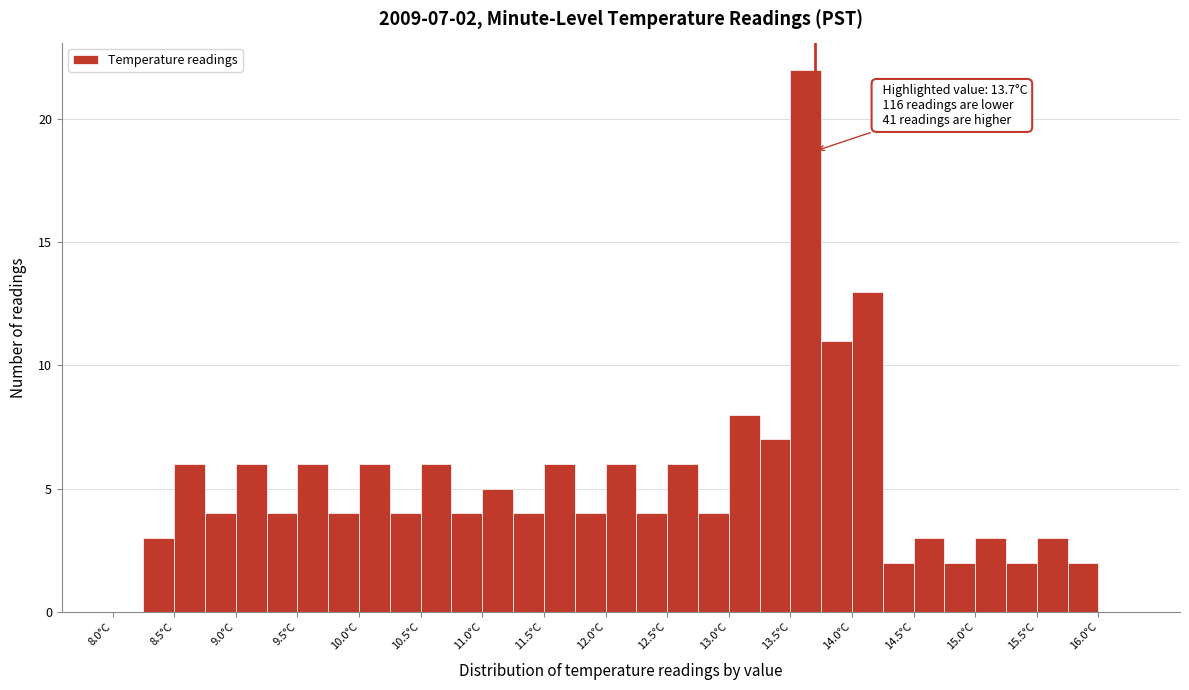

Over which range of the x-axis is the bar tallest?

13.50 to 13.75